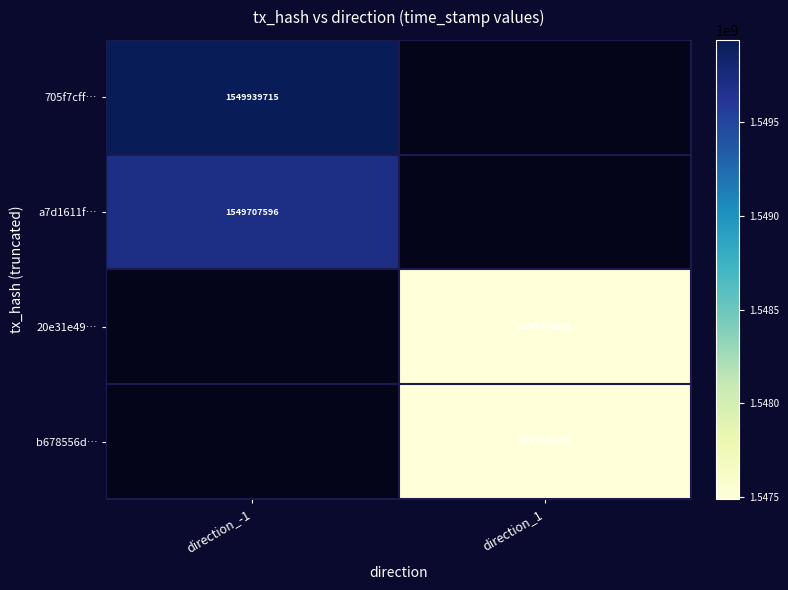

Is the value of a7d1611f… at direction_-1 greater than the value of b678556d… at direction_1?

Yes